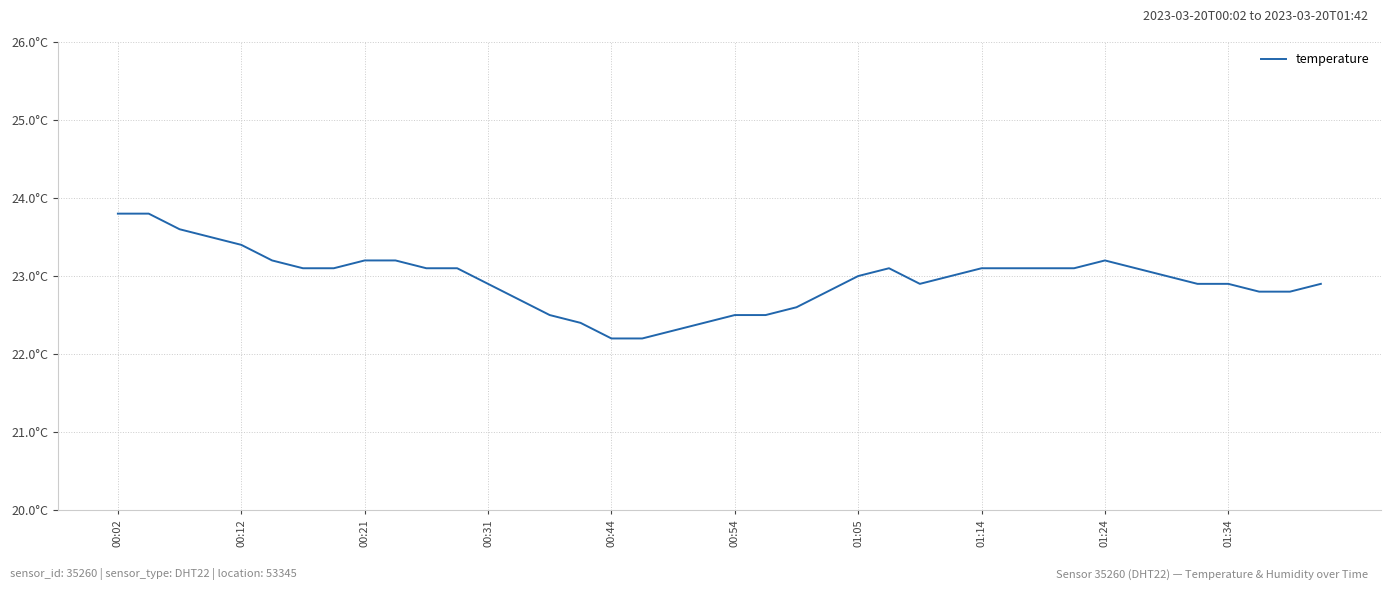

Does the chart have visible grid lines?

Yes